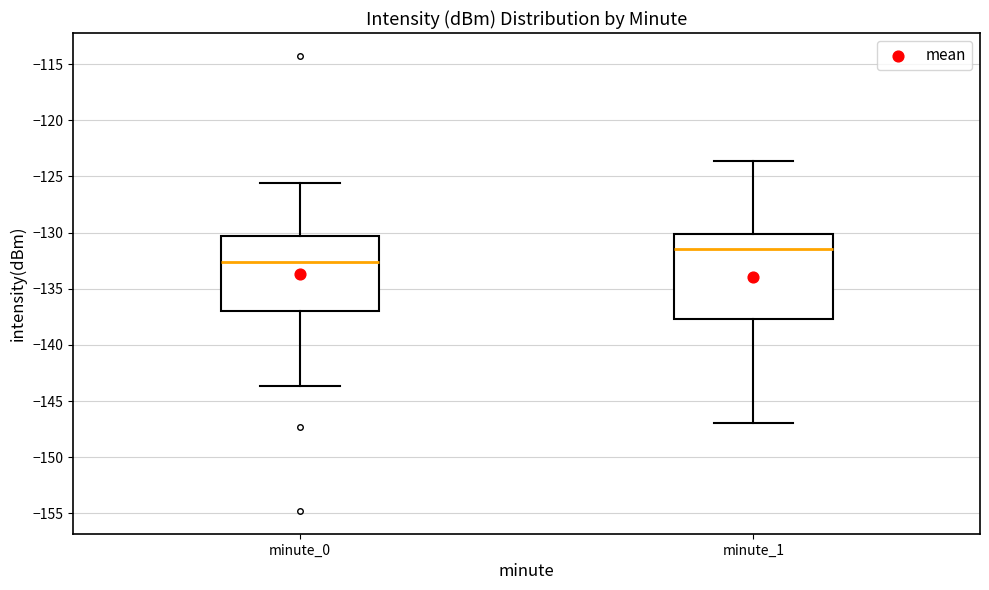

Reading left to right, read every box against the y-axis: the position of its median line, the range the box covers, and the ends of its whiskers. The values are not printed on the chart, so give them approximately, as read against the axis.

minute_0: median -132.5, box -137.0 to -130.5, whiskers -143.5 to -125.5
minute_1: median -131.5, box -137.5 to -130.0, whiskers -147.0 to -123.5